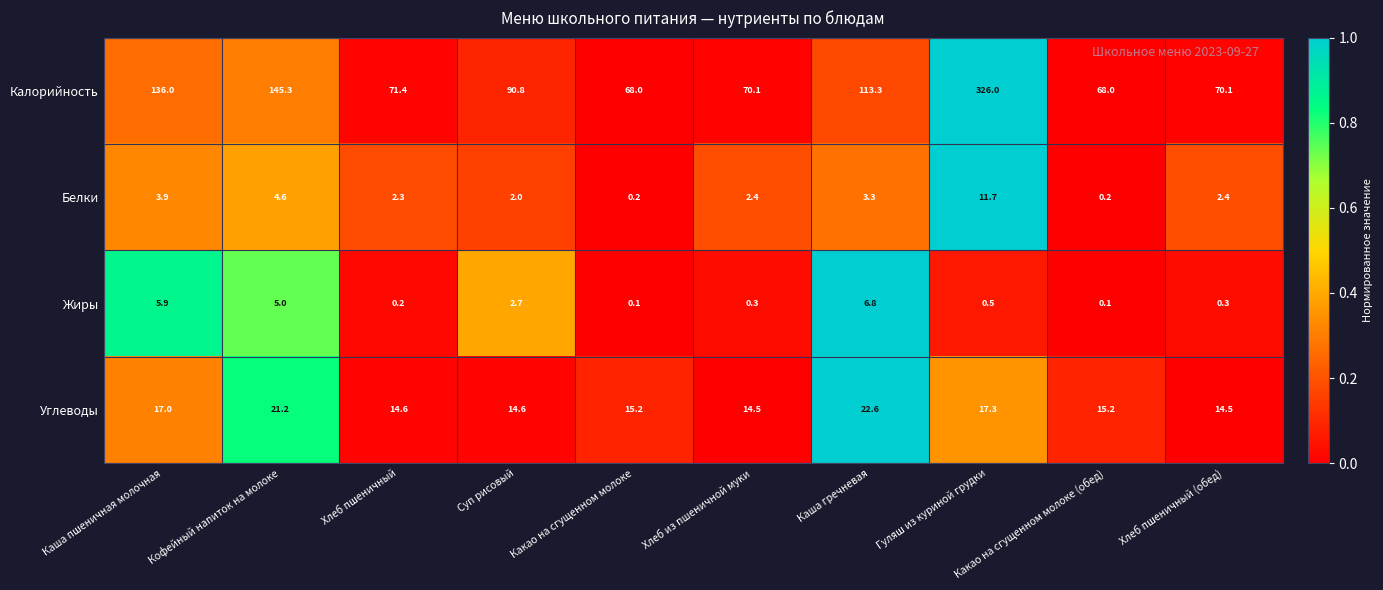

At how many categories does at least one series exceed 0?

10